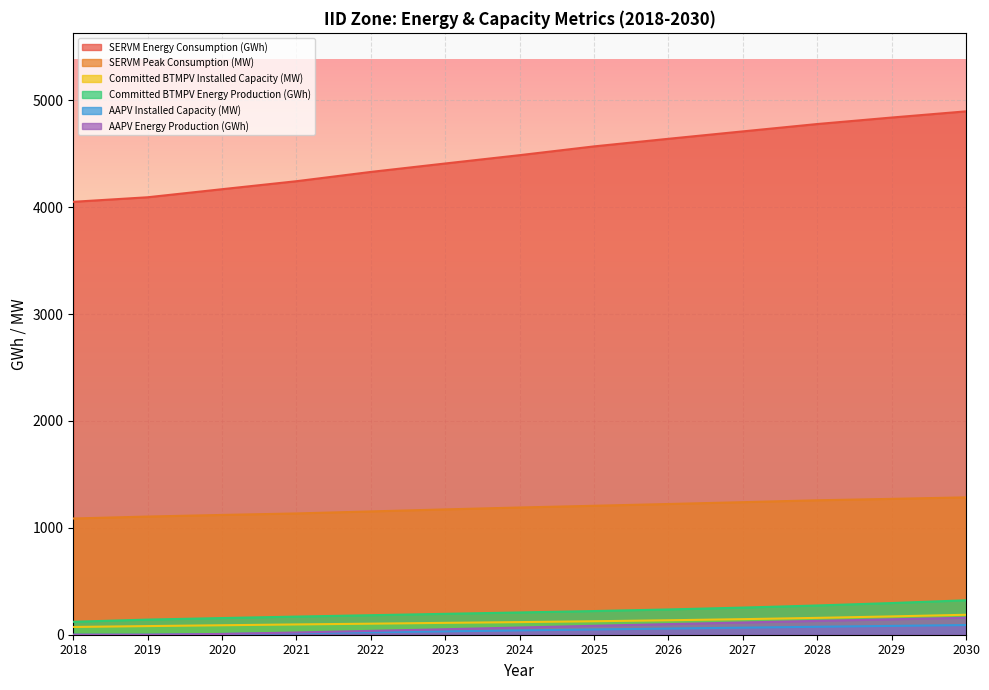

What is the difference between the AAPV Energy Production (GWh) values at 2021 and 2026?

78.3